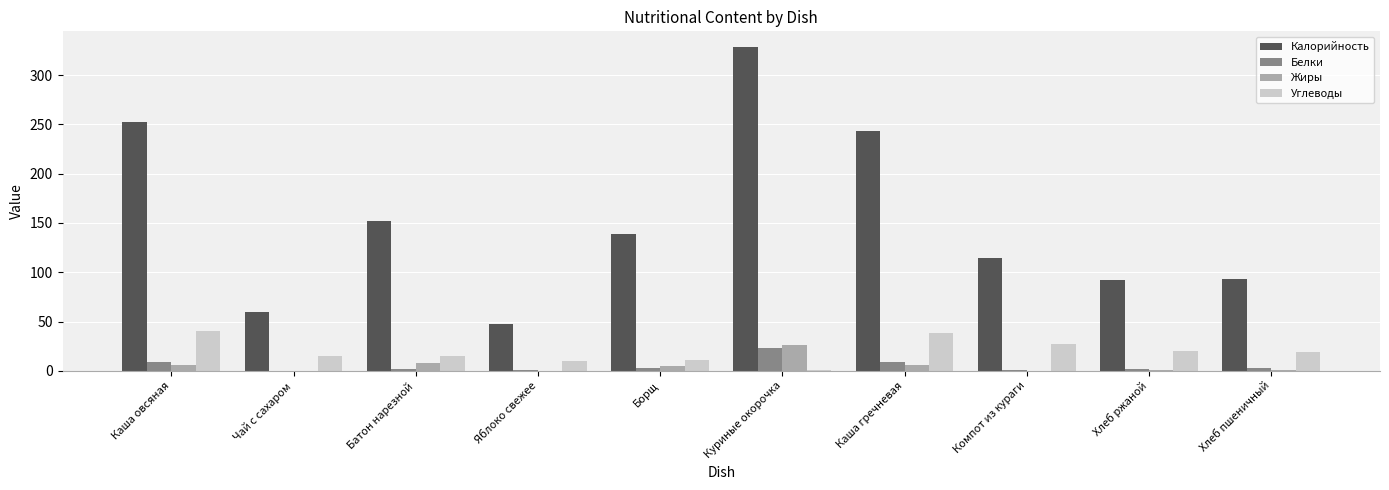

True or false: Калорийность has a value of 134.5 at Каша овсяная.

False